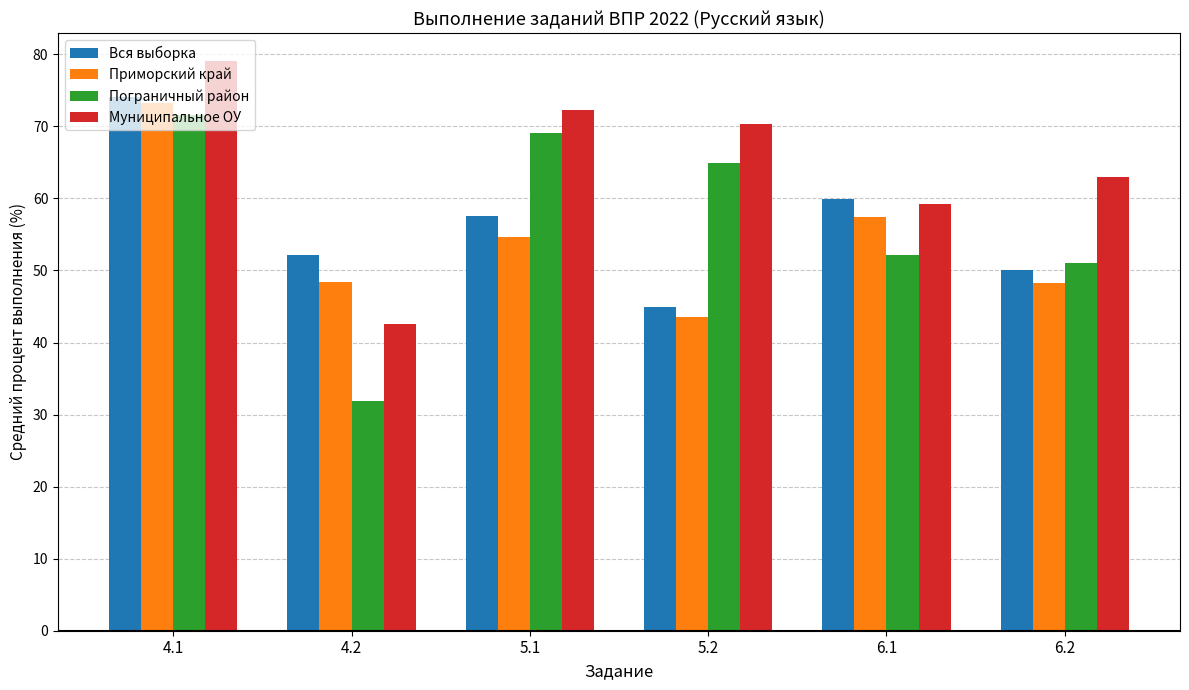

Which series has the largest total across all categories?

Муниципальное ОУ